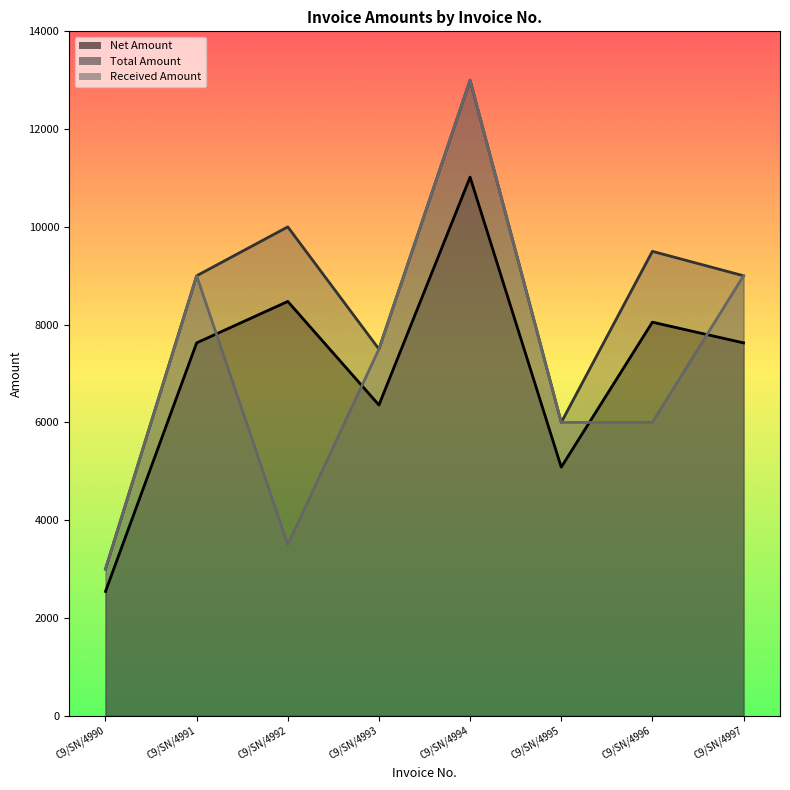

True or false: Total Amount and Net Amount intersect in this chart.

False